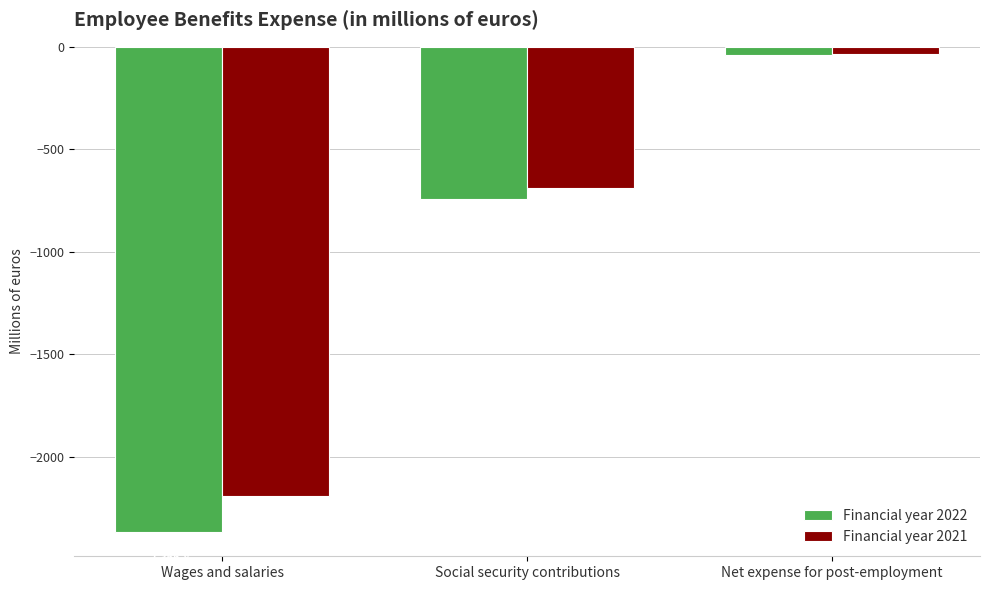

What is the spread (max minus min) of values at Net expense for post-employment?

7.9